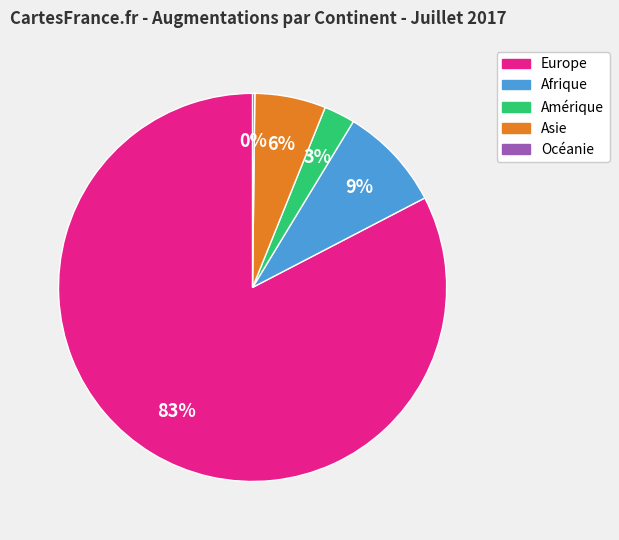

Which slice is the largest?

Europe